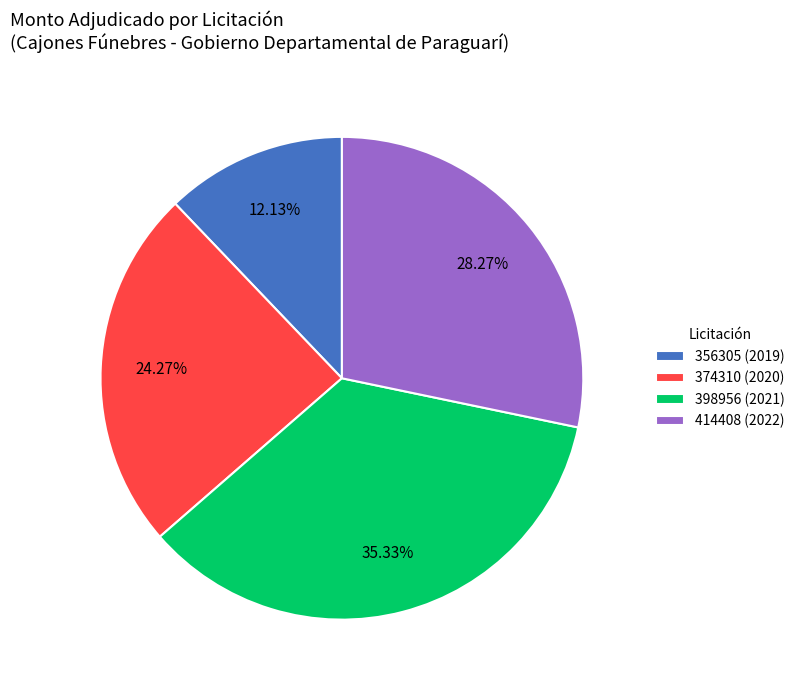

To the nearest percent, what percentage of the pie is 356305 (2019)?

12%